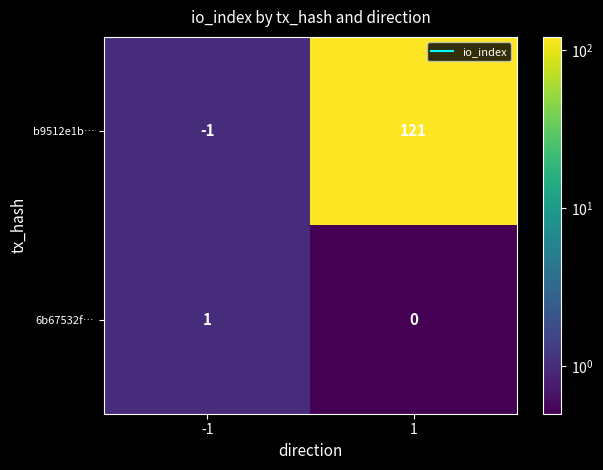

Which series has the largest total across all categories?

b9512e1b…